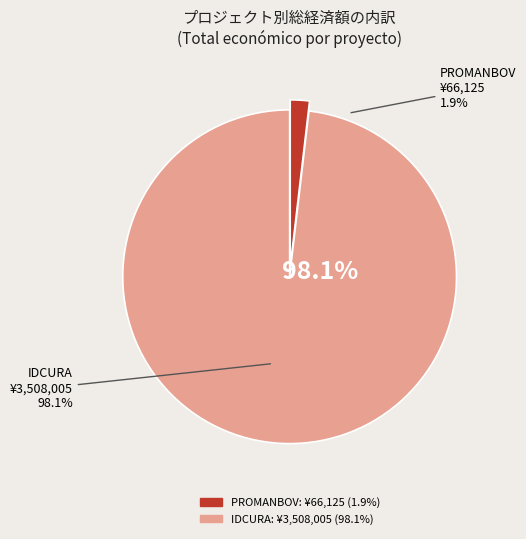

How many segments does this pie chart have?

2